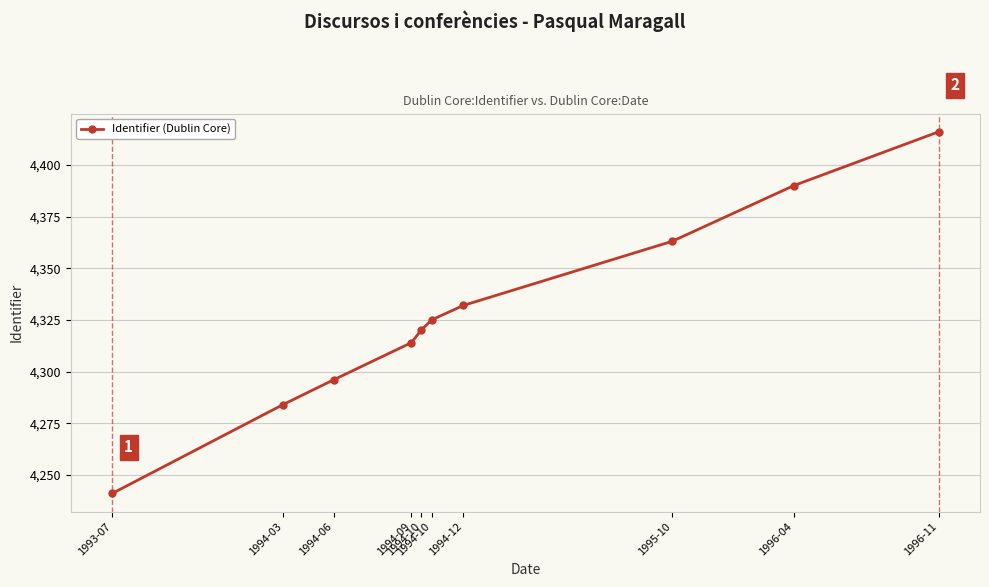

The chart shows a value of 4325 at 1994-10. True or false?

True